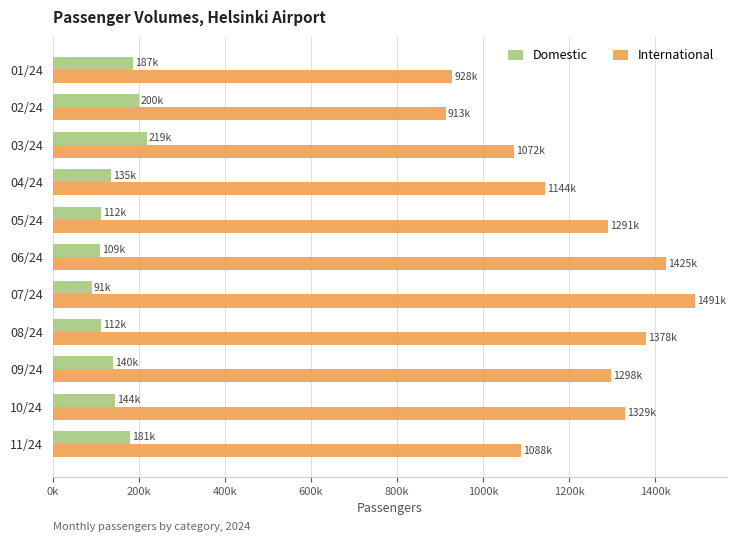

At which category is the sum across all series the highest?

07/24